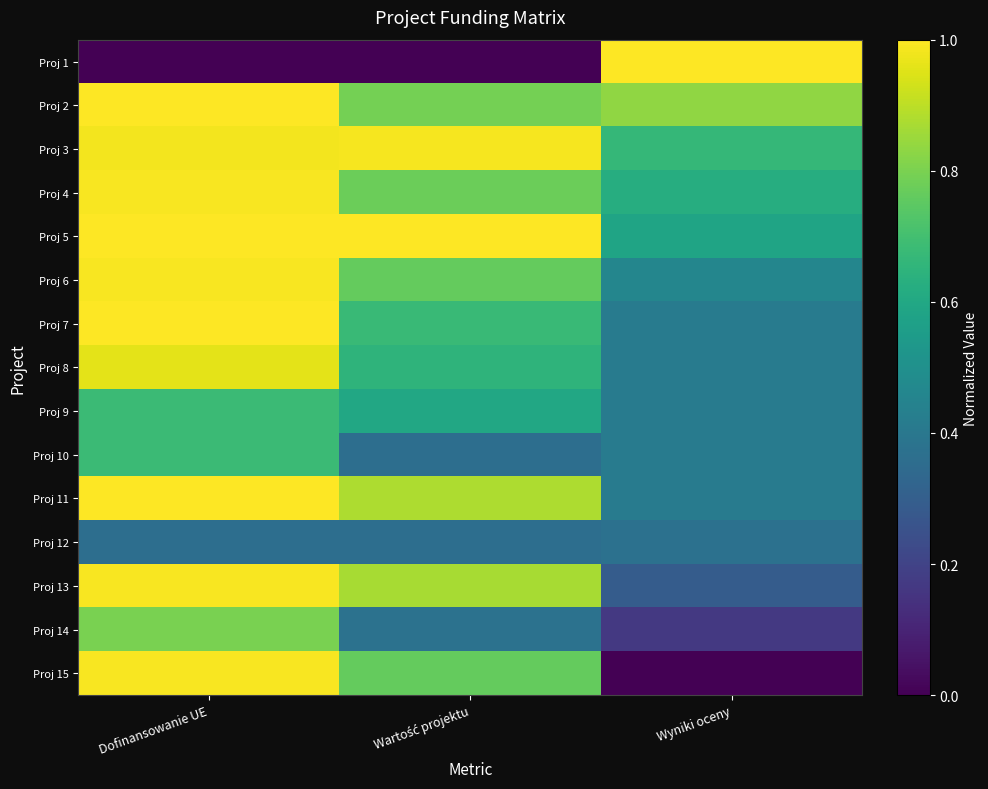

Reading left to right, transcribe all the data shown in this chart.

Proj 1: Dofinansowanie UE=0.0	Wartość projektu=0.0	Wyniki oceny=1.0
Proj 2: Dofinansowanie UE=1.0	Wartość projektu=0.8	Wyniki oceny=0.8
Proj 3: Dofinansowanie UE=1.0	Wartość projektu=1.0	Wyniki oceny=0.7
Proj 4: Dofinansowanie UE=1.0	Wartość projektu=0.8	Wyniki oceny=0.6
Proj 5: Dofinansowanie UE=1.0	Wartość projektu=1.0	Wyniki oceny=0.6
Proj 6: Dofinansowanie UE=1.0	Wartość projektu=0.8	Wyniki oceny=0.5
Proj 7: Dofinansowanie UE=1.0	Wartość projektu=0.7	Wyniki oceny=0.4
Proj 8: Dofinansowanie UE=1.0	Wartość projektu=0.6	Wyniki oceny=0.4
Proj 9: Dofinansowanie UE=0.7	Wartość projektu=0.6	Wyniki oceny=0.4
Proj 10: Dofinansowanie UE=0.7	Wartość projektu=0.4	Wyniki oceny=0.4
Proj 11: Dofinansowanie UE=1.0	Wartość projektu=0.9	Wyniki oceny=0.4
Proj 12: Dofinansowanie UE=0.4	Wartość projektu=0.4	Wyniki oceny=0.4
Proj 13: Dofinansowanie UE=1.0	Wartość projektu=0.9	Wyniki oceny=0.3
Proj 14: Dofinansowanie UE=0.8	Wartość projektu=0.4	Wyniki oceny=0.2
Proj 15: Dofinansowanie UE=1.0	Wartość projektu=0.8	Wyniki oceny=0.0